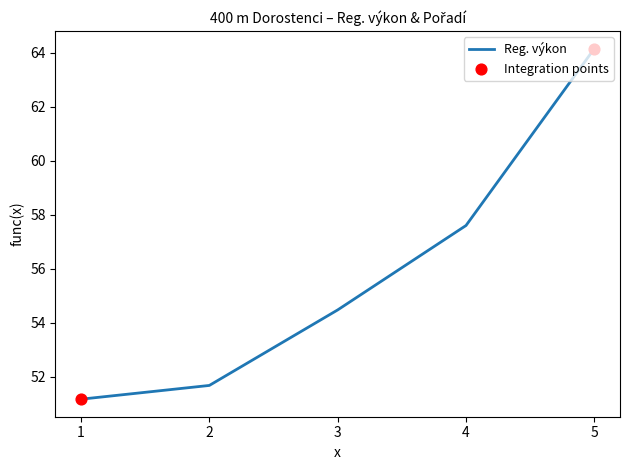

Which has a higher value, 4 or 5?

5